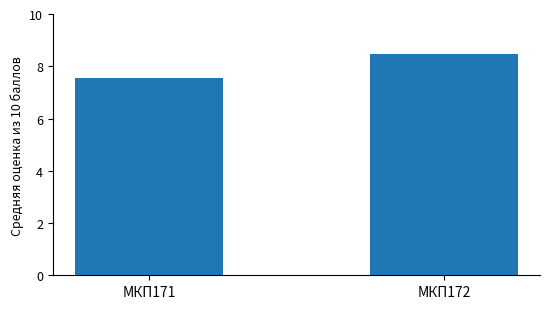

Reading left to right, extract all data points from this chart.

МКП171=7.6	МКП172=8.5